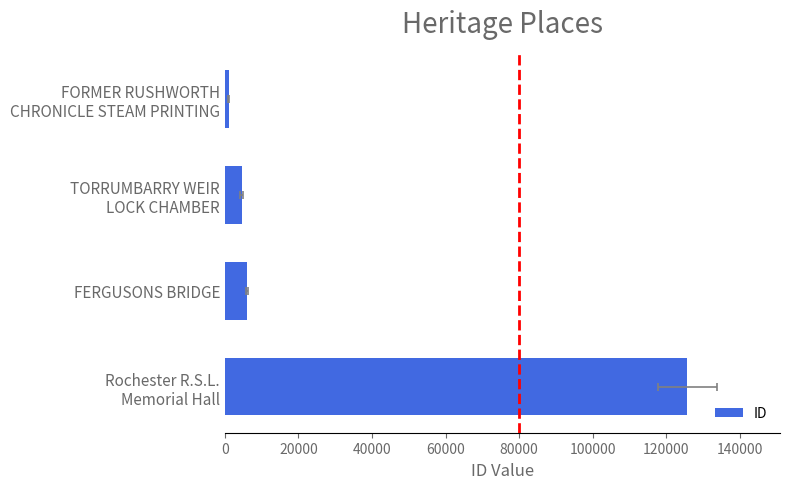

What is the value of the 1st bar from the left?

1003